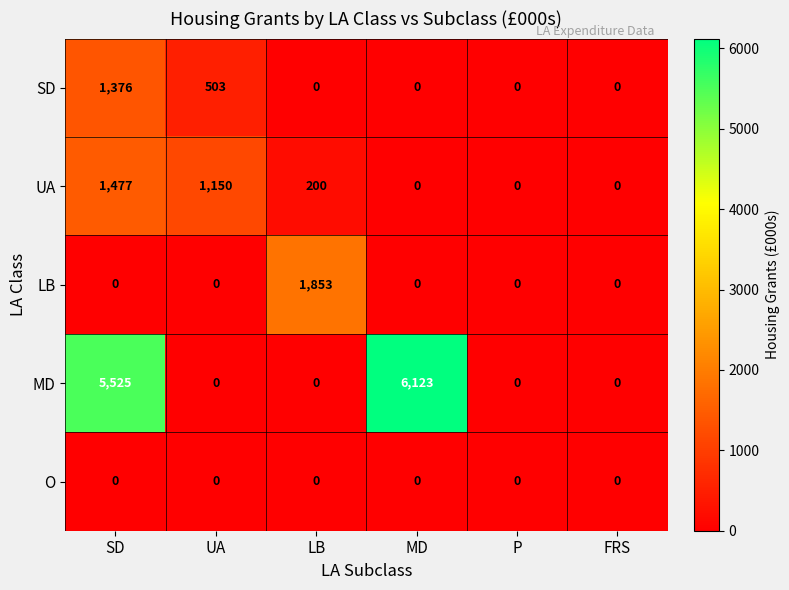

Which series has the widest spread of values?

MD